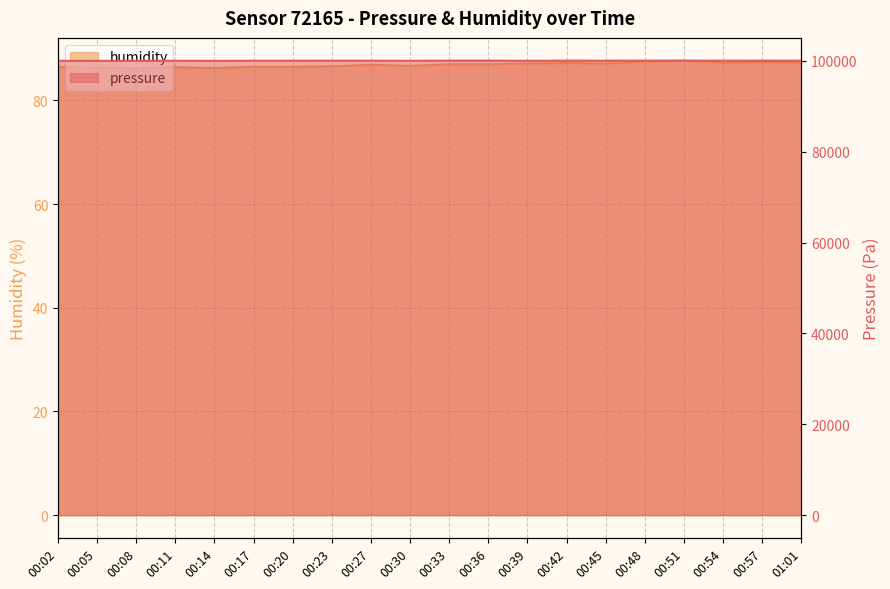

Which category has the lowest value in the pressure series?

00:14